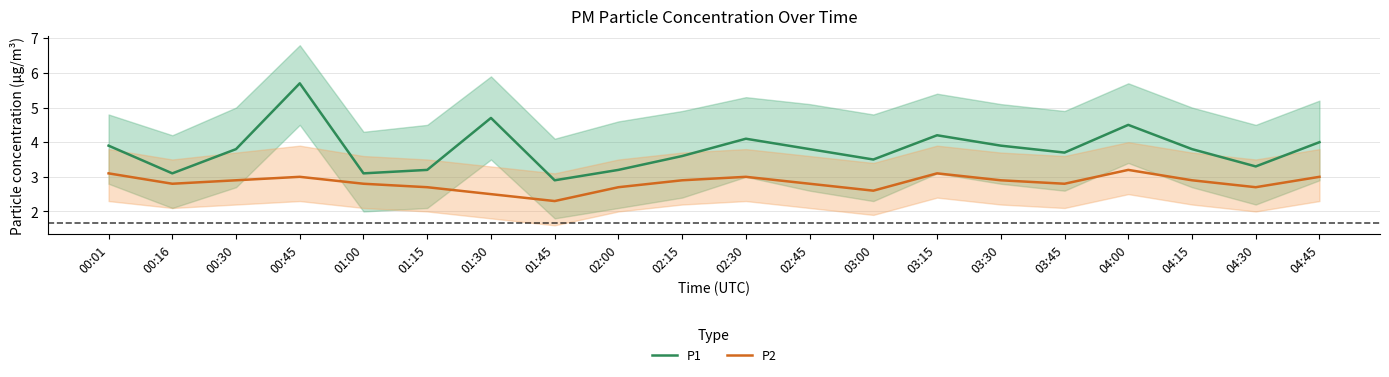

How many data points does each series have?

20